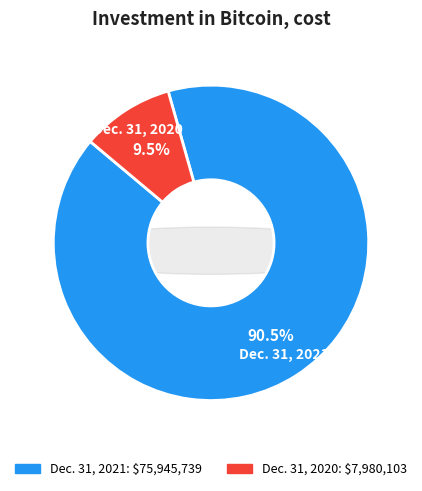

The Dec. 31, 2021 slice represents 90% of the pie. True or false?

True